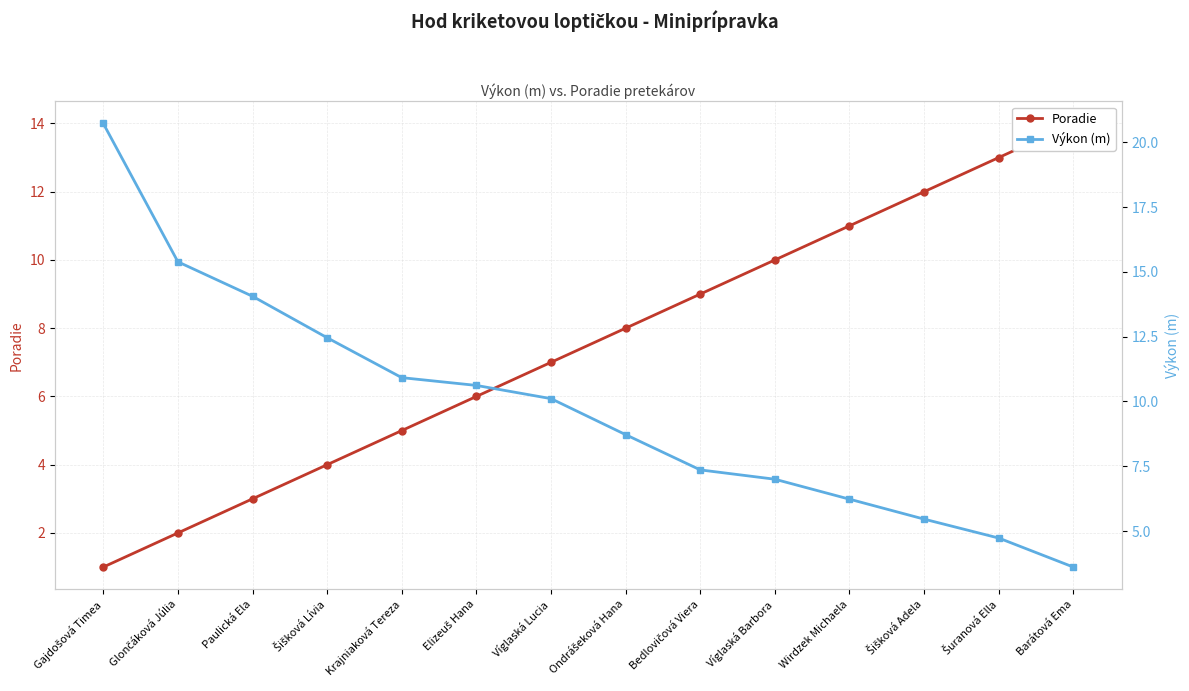

Read the Poradie value at Gajdošová Timea.

1.0